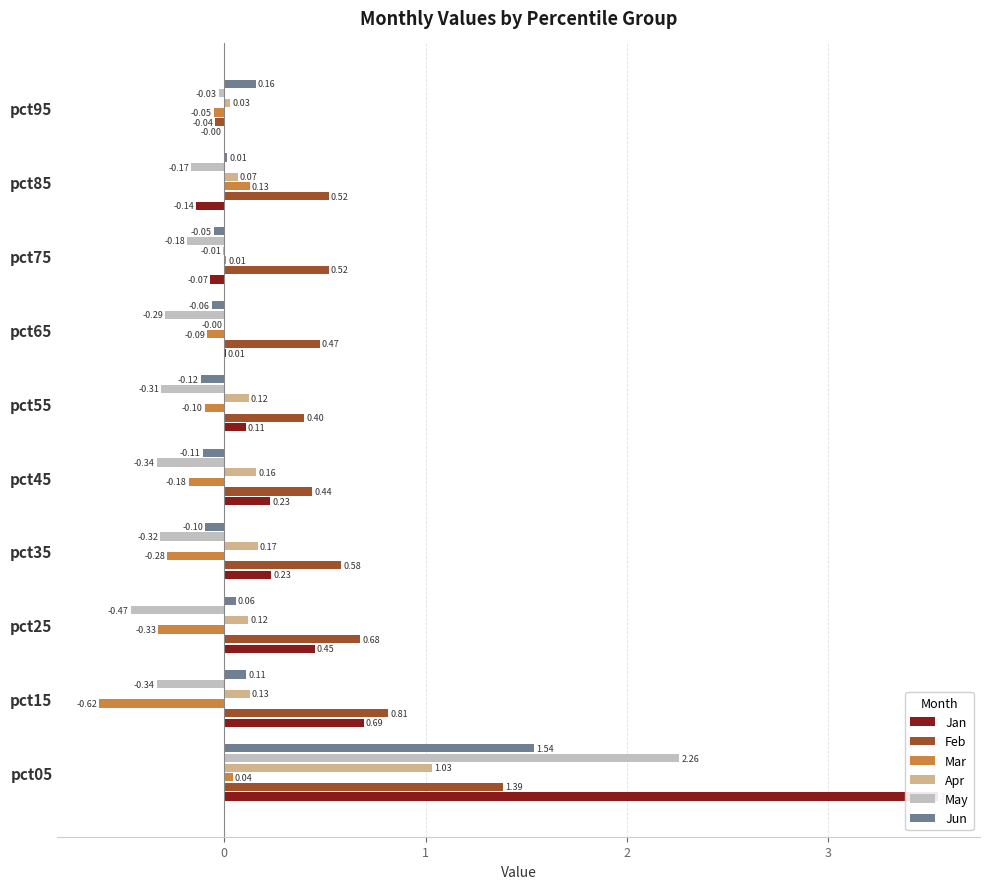

The Jun series shows -0.1 at pct45. True or false?

False